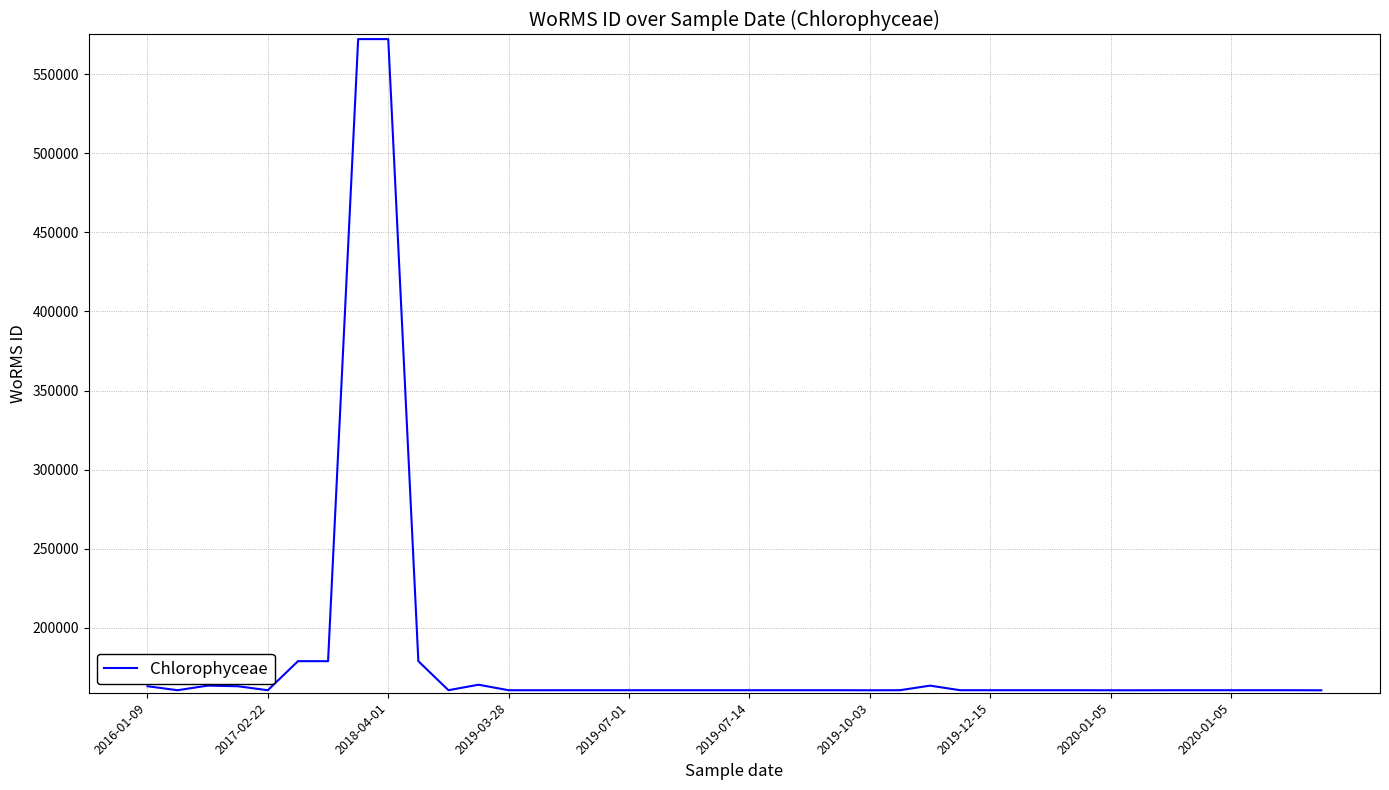

What is the difference between the maximum and minimum values?

411529